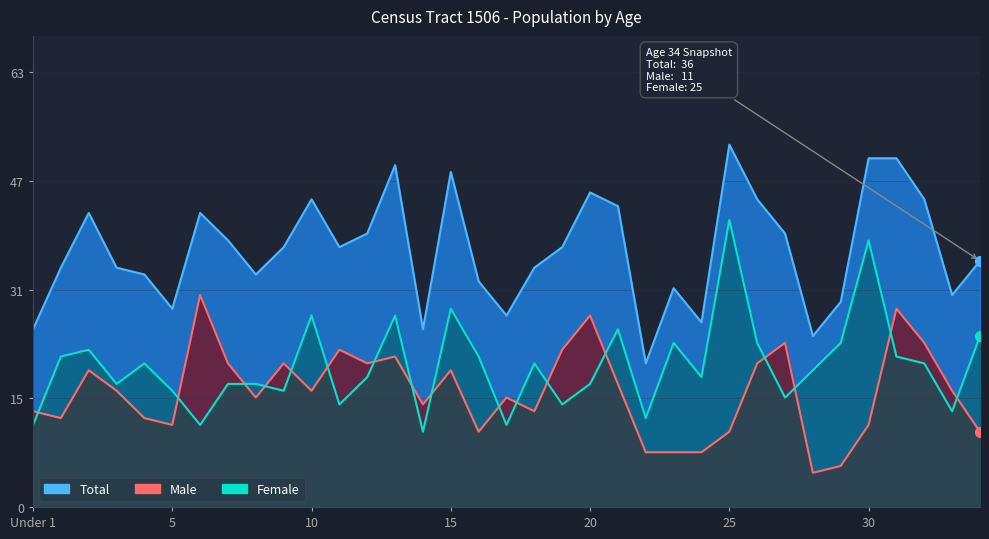

What are all the series names shown in the legend?

Total, Male, Female